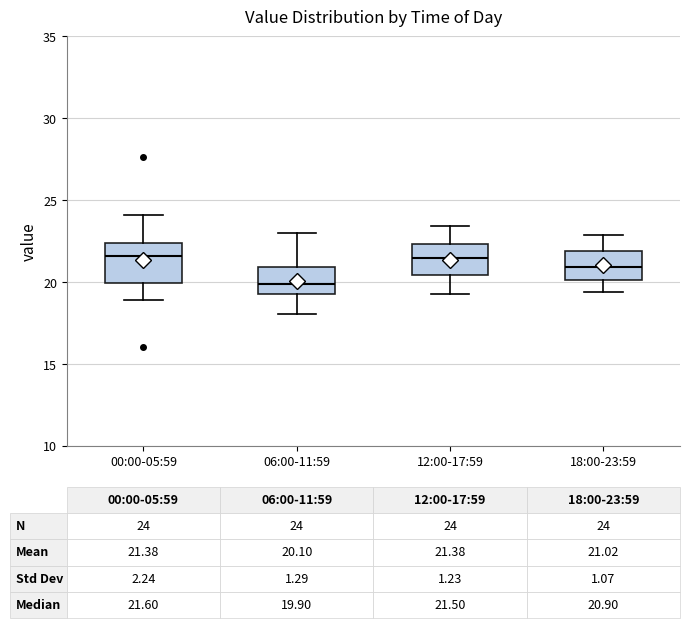

Which box has the lowest median line?

06:00-11:59